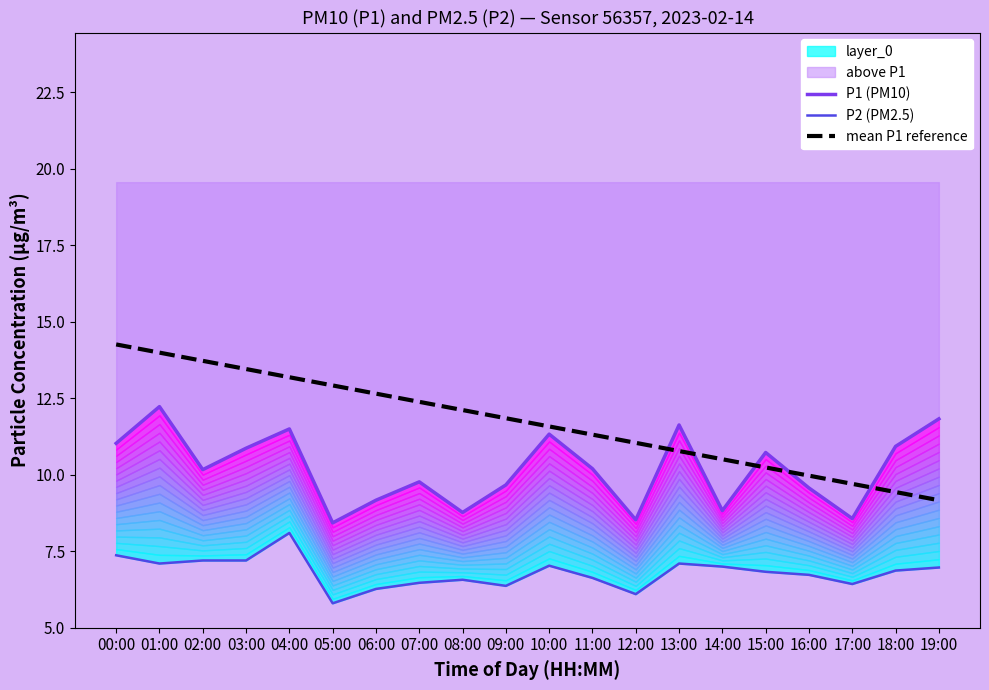

What is the minimum value for P1 (PM10)?

8.4